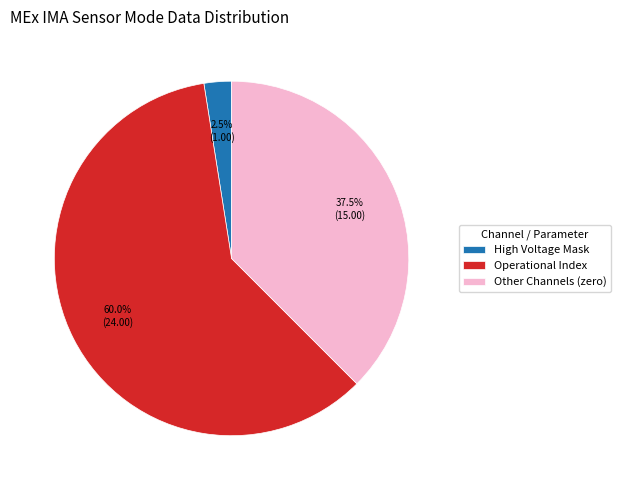

How many segments does this pie chart have?

3